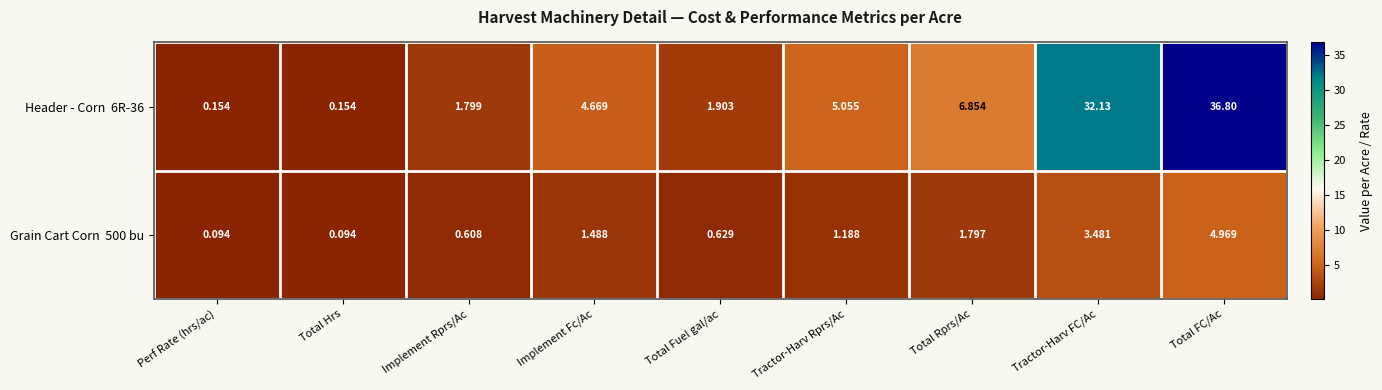

Which label corresponds to the largest value in the chart?

Total FC/Ac